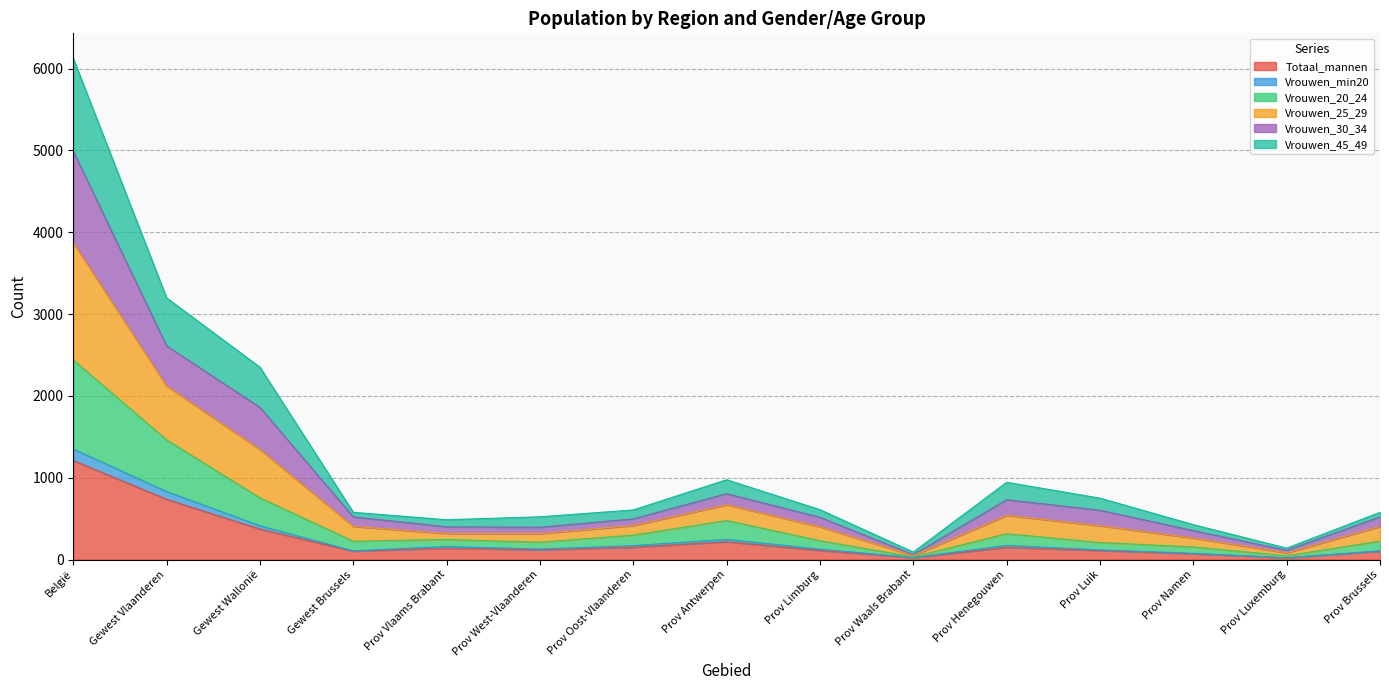

What is the highest value of the Totaal_mannen series?

1210